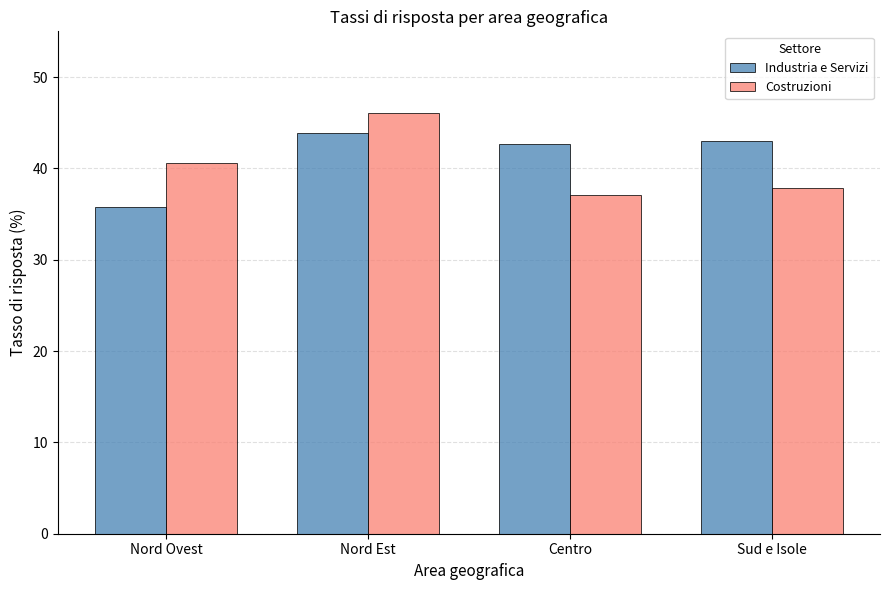

How many bars are there in total?

8